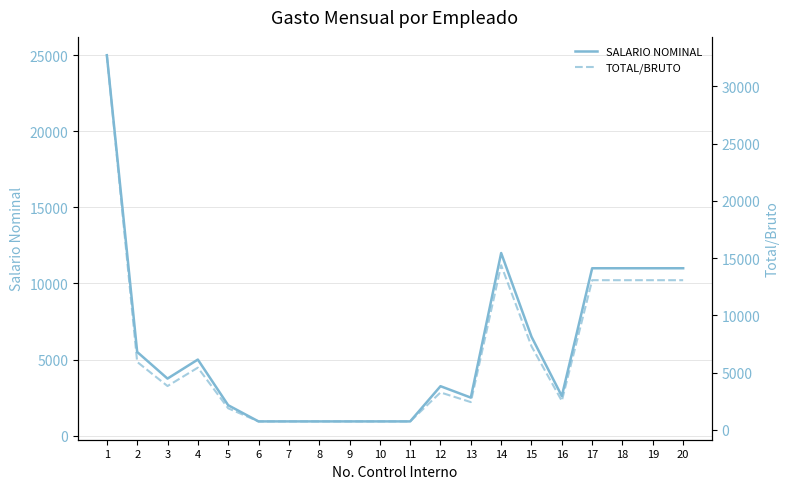

What is the approximate value of SALARIO NOMINAL at 16?

2600